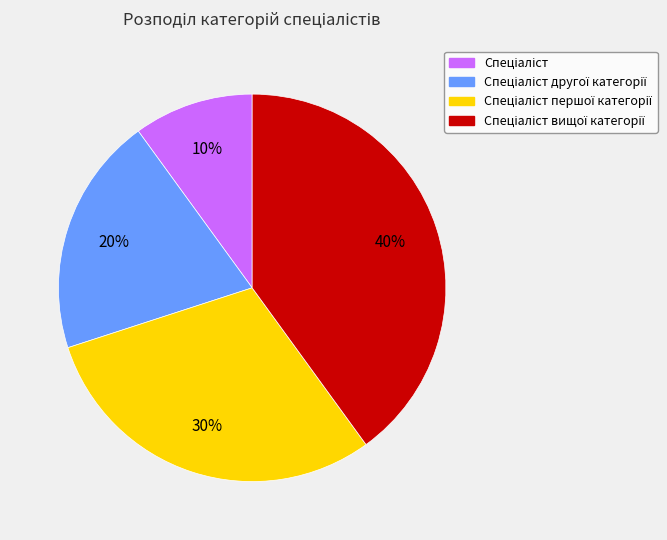

Is there a majority slice in this chart?

No